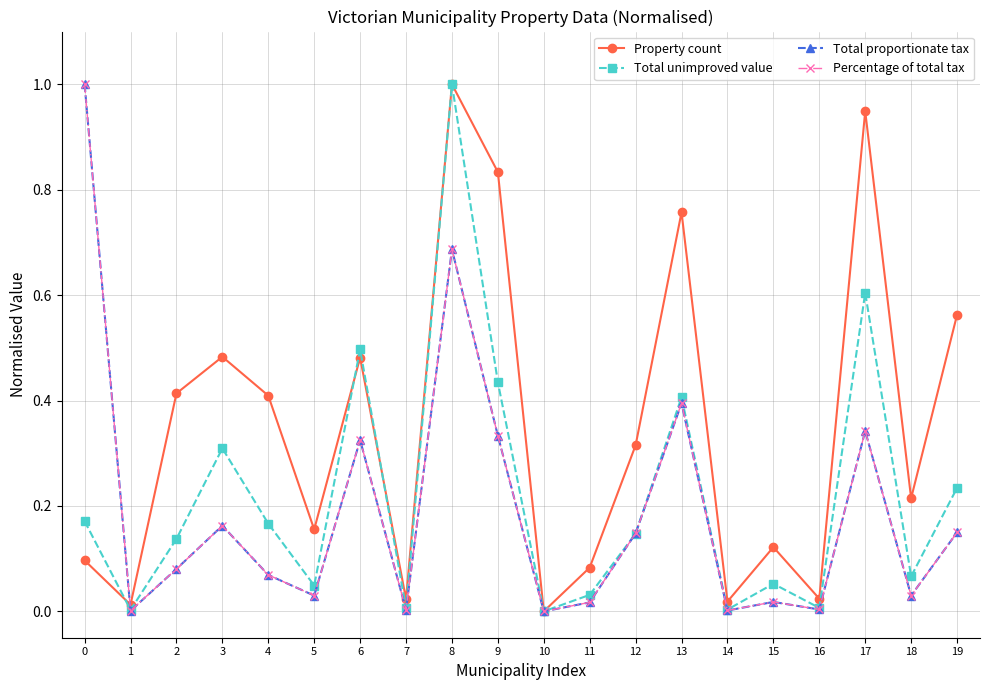

What is the sum of all Total unimproved value values?

4.3